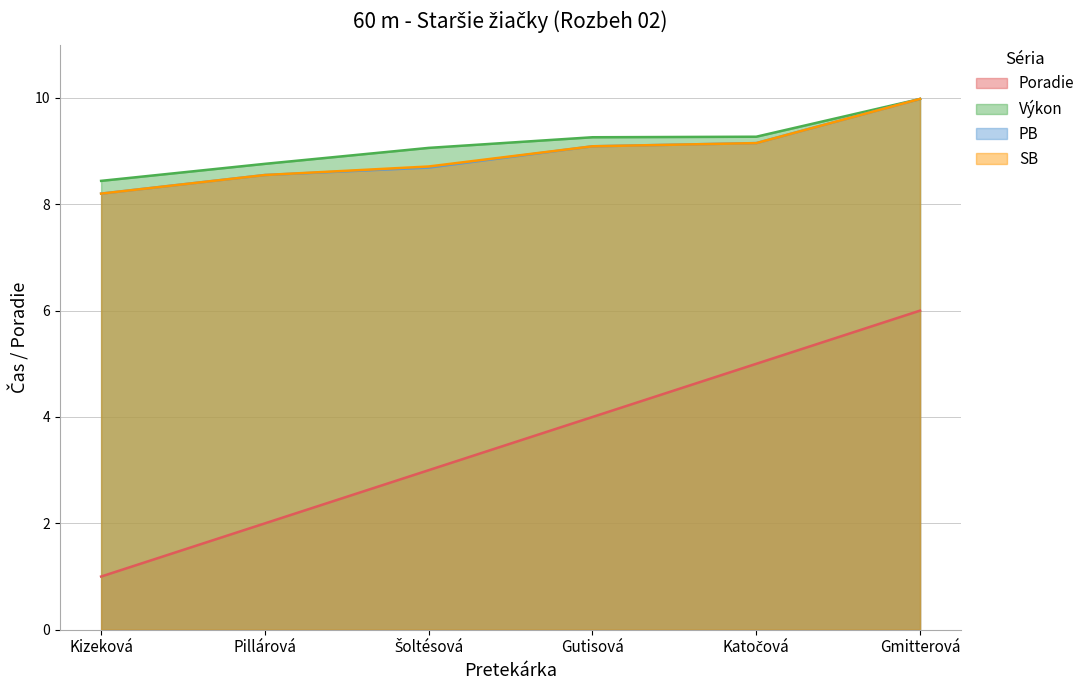

At which label does SB reach its minimum?

Kizeková